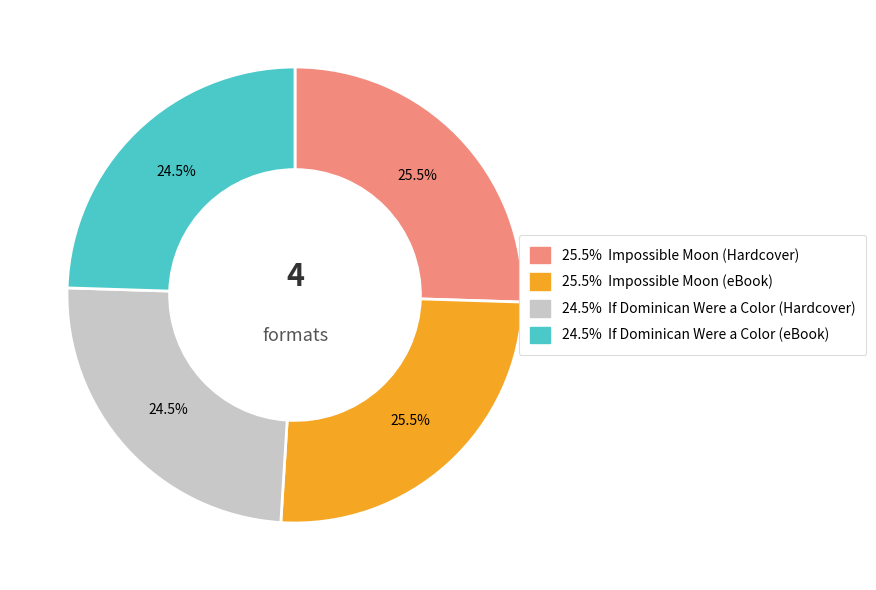

Does any single category account for the majority?

No